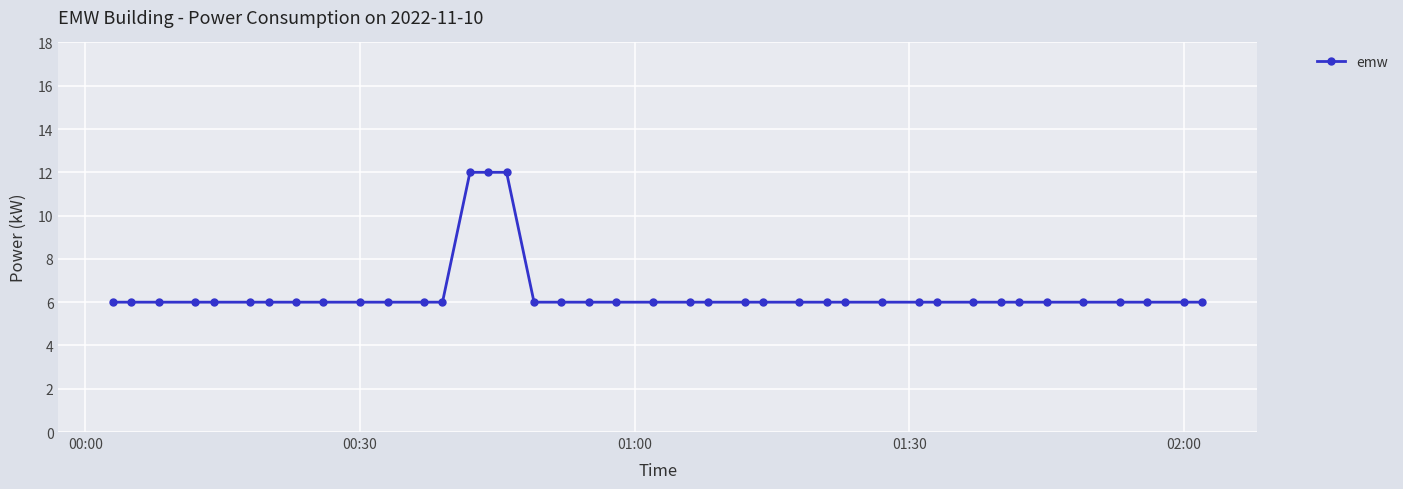

What is the value of the 29th point from the left?

6